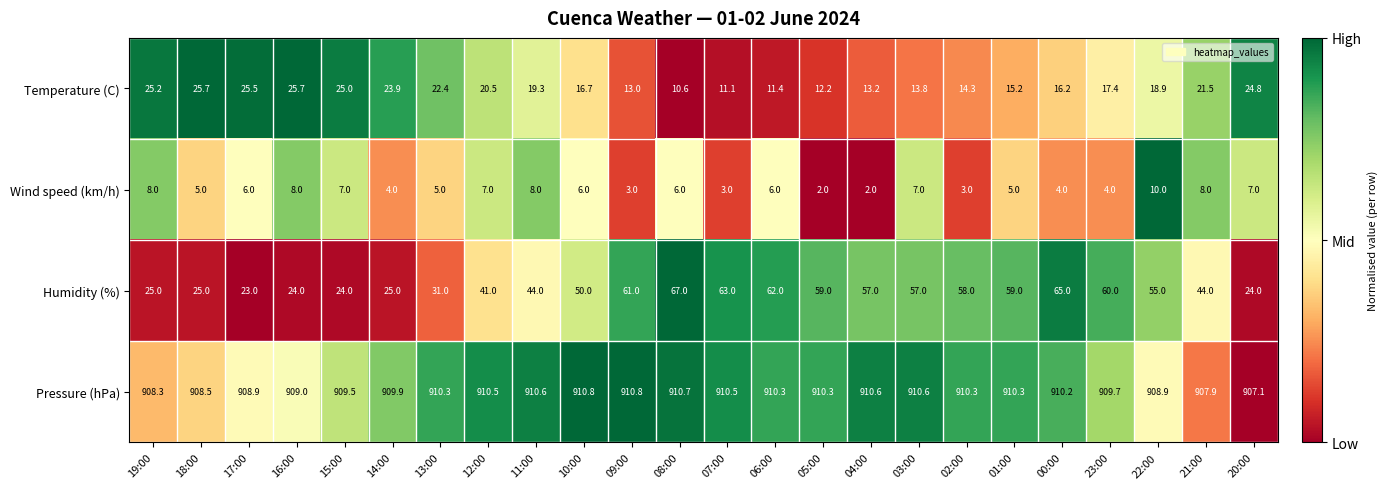

What is the greatest value displayed?

910.8